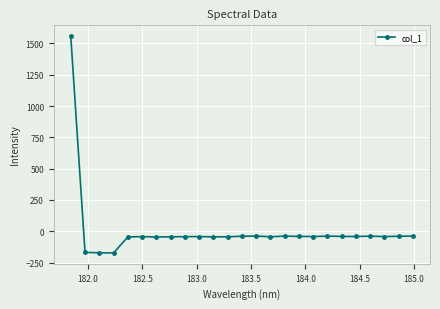

What is the value of the 20th point from the left?

-41.1